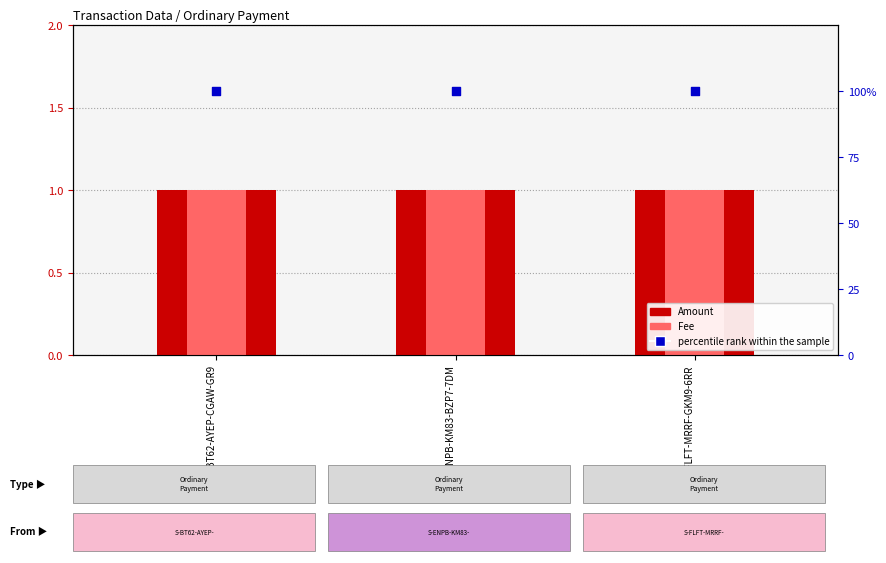

At how many categories does at least one series exceed 62?

3